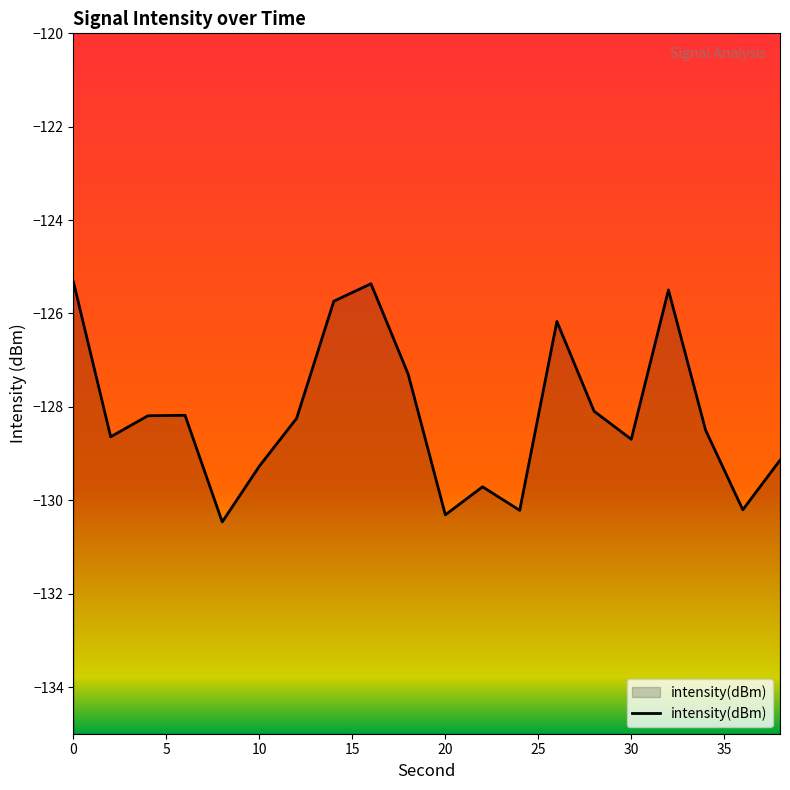

Which has a higher value, 15 or 17?

15